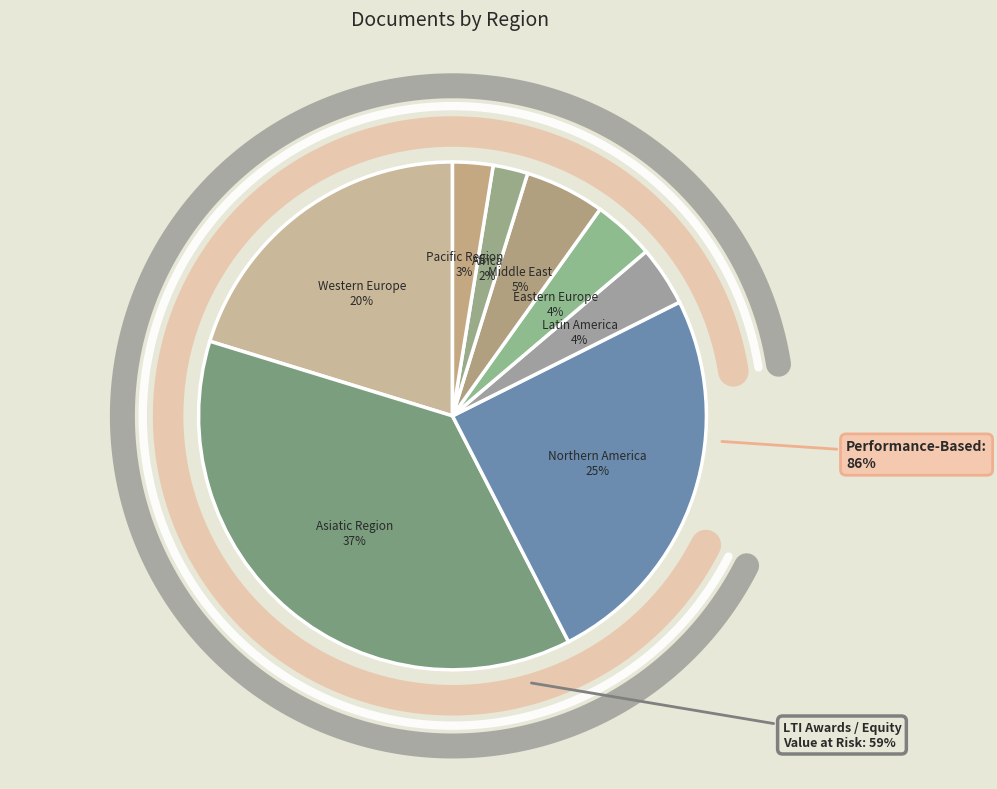

Which category has the biggest portion of the pie?

Asiatic Region